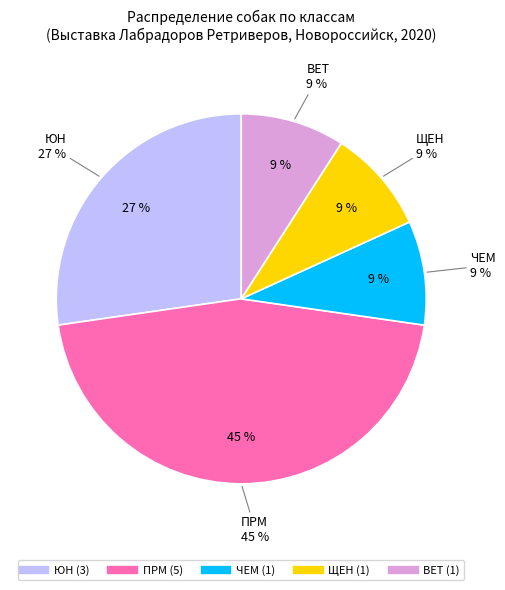

Combined, what portion of the pie is ЧЕМ and ЮН?

36.4%